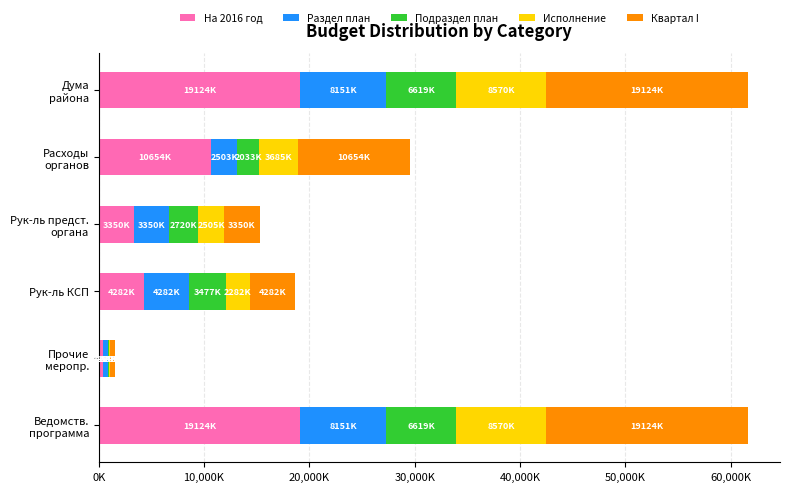

What is the sum of all Квартал I values?

56974710